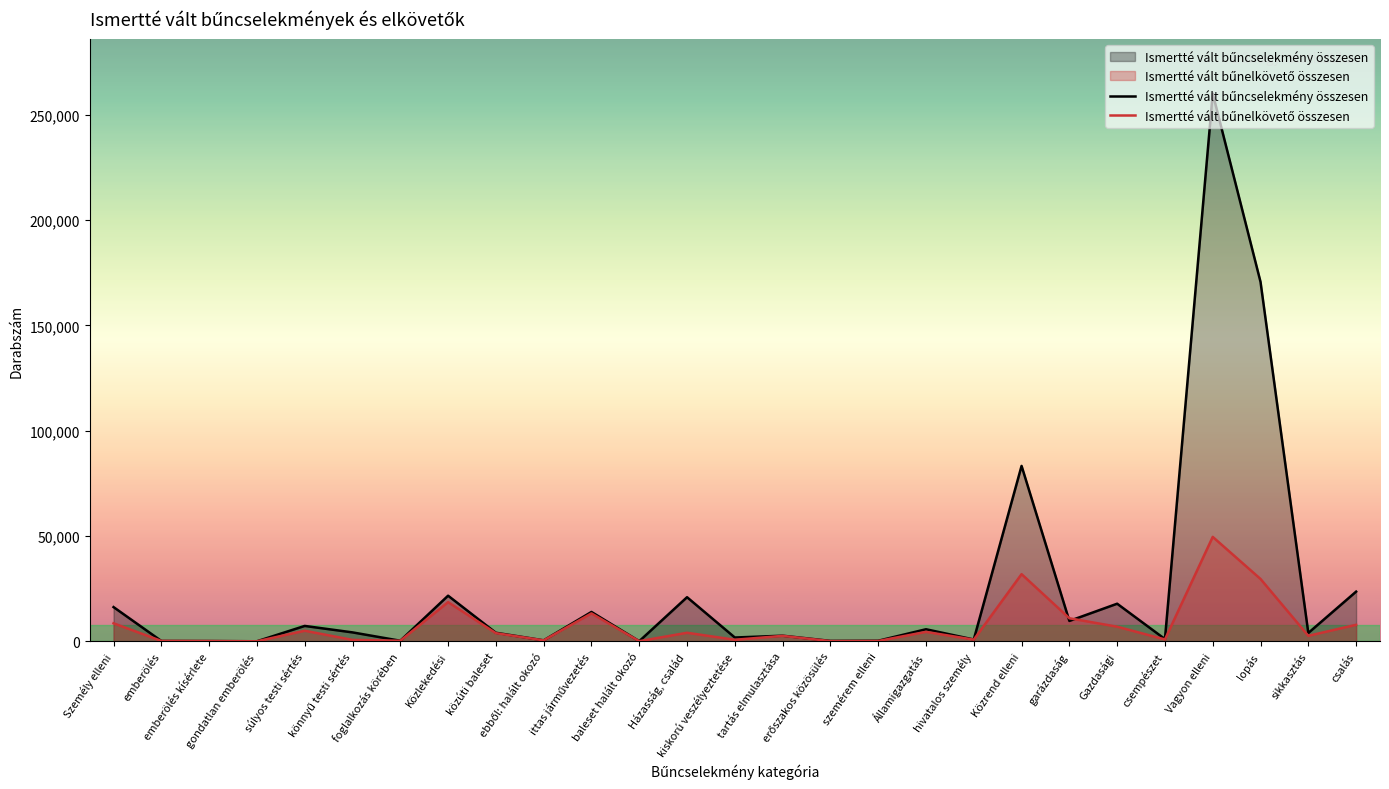

Which has a higher value, sikkasztás or Közlekedési?

Közlekedési